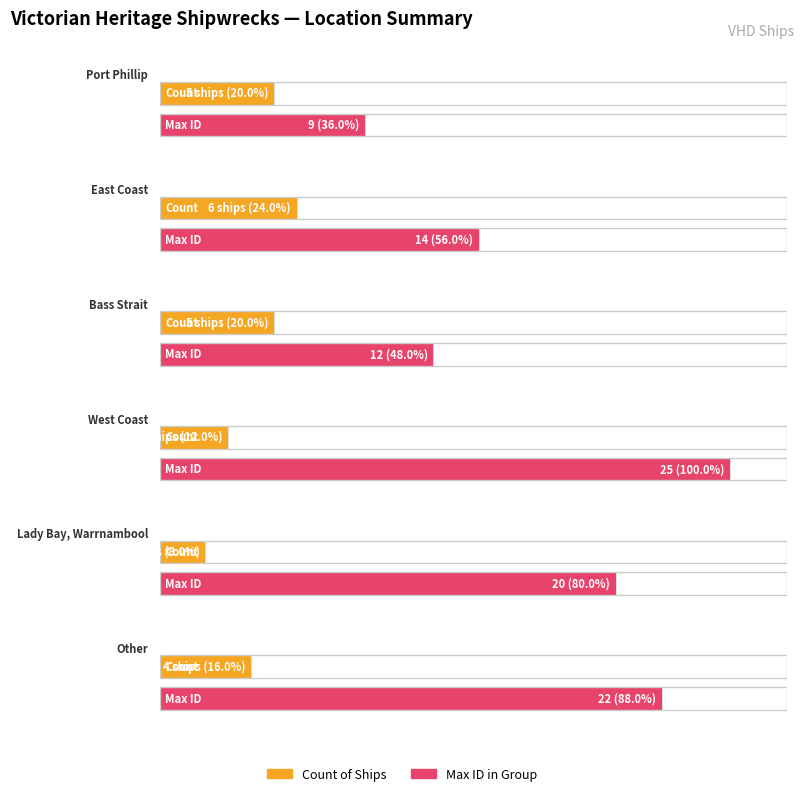

The value at Port Phillip is 9. True or false?

False